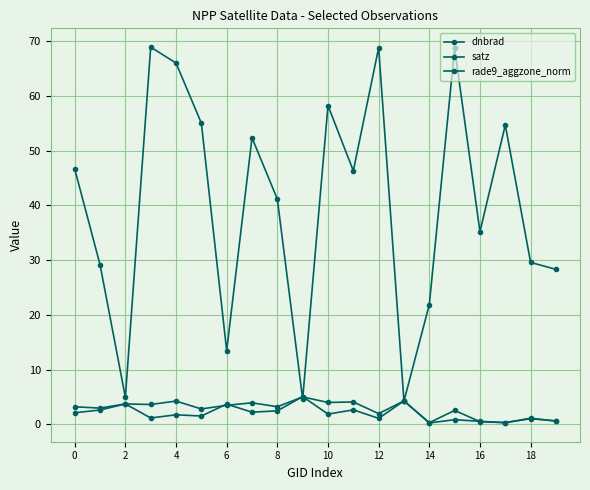

After their last crossing, which series has the higher values: satz or dnbrad?

satz